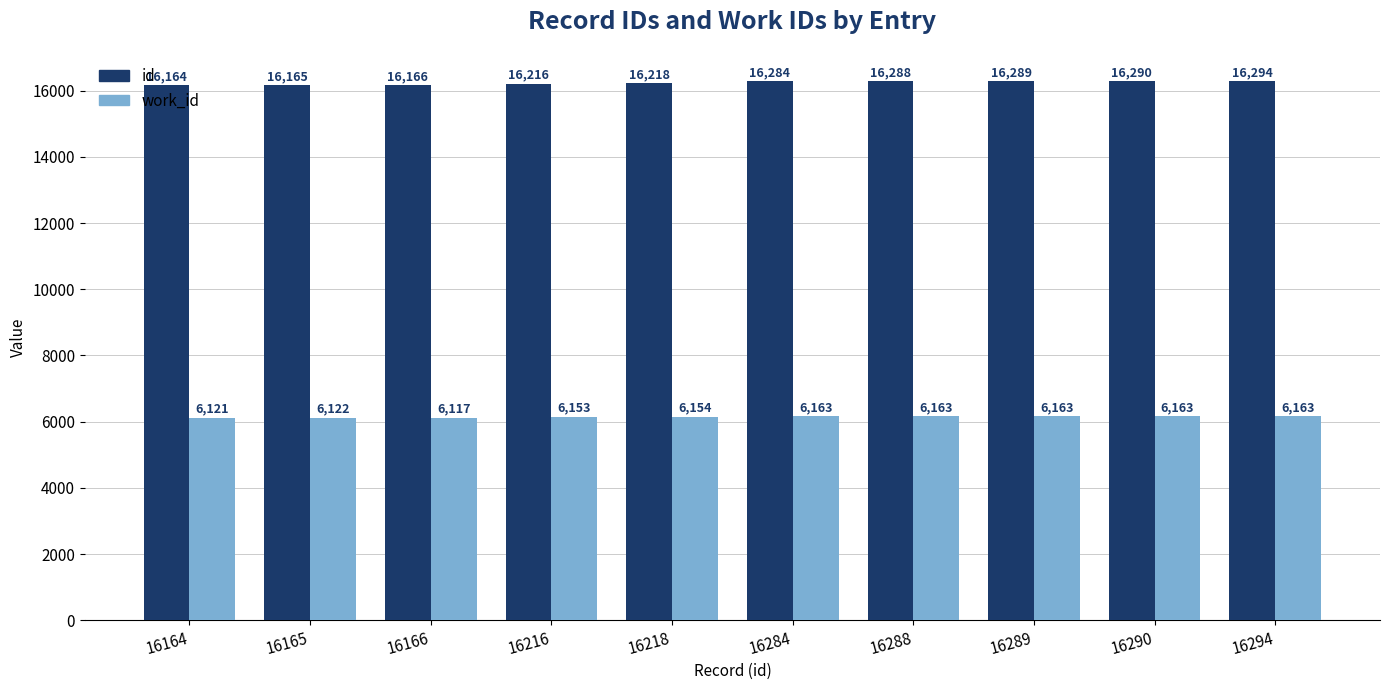

What is the value of the id bar at the 7th from the left?

16288